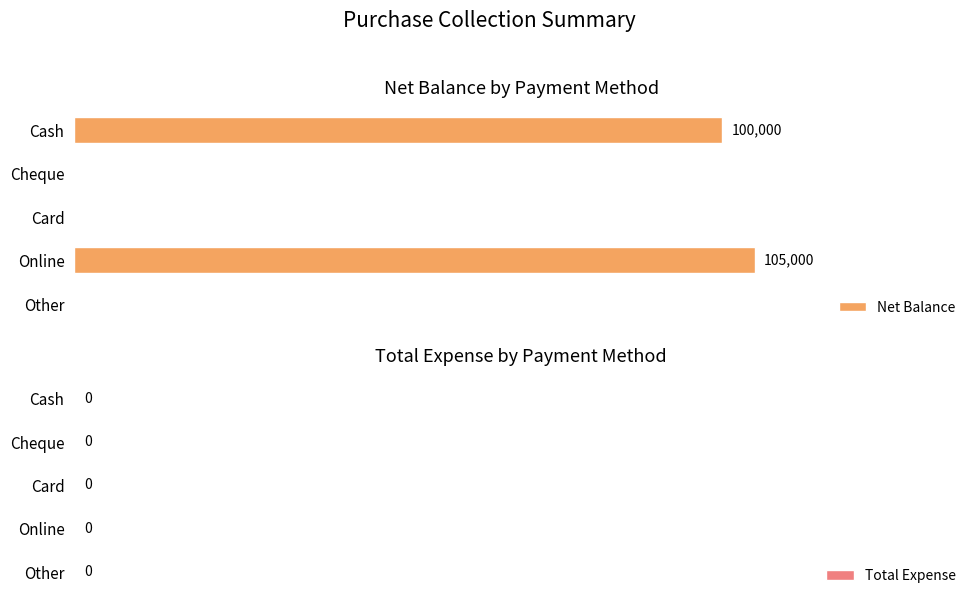

Are the bars horizontal?

Yes